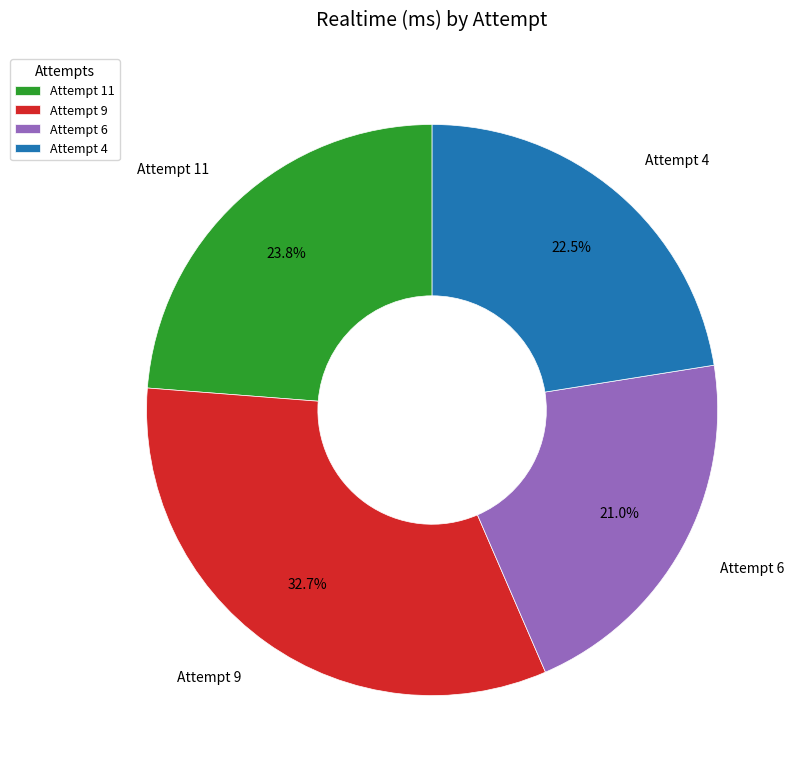

Combined, do Attempt 6 and Attempt 9 account for over 50%?

Yes